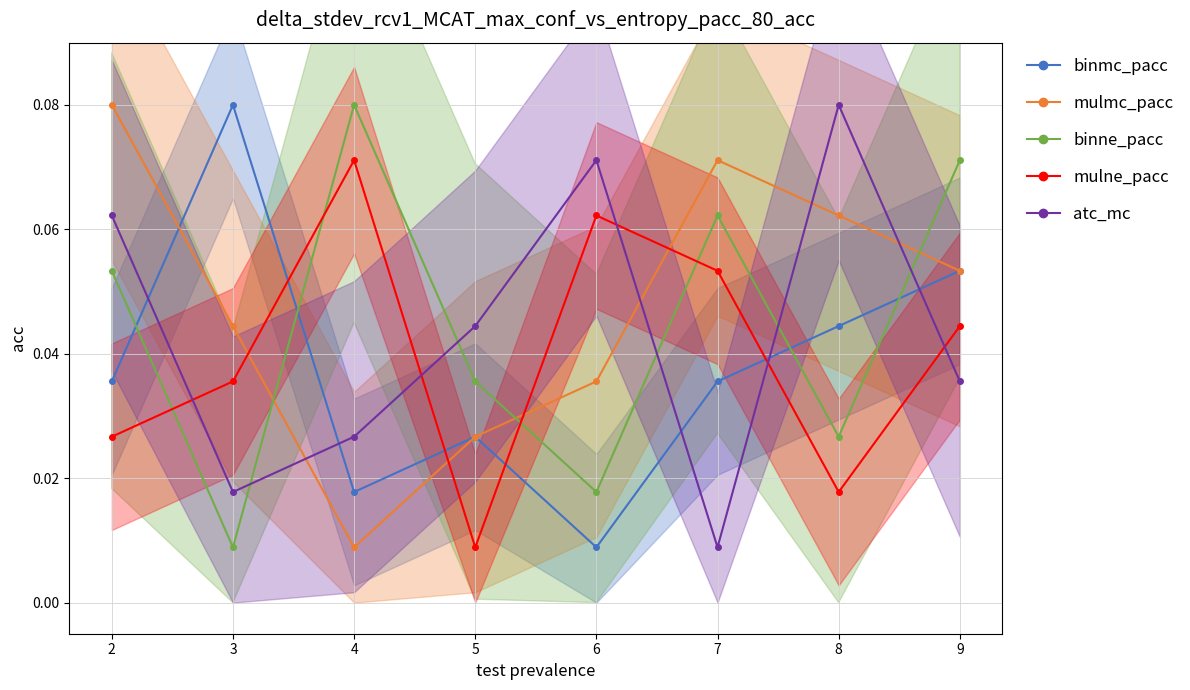

Where is the first local minimum for col_4?

3